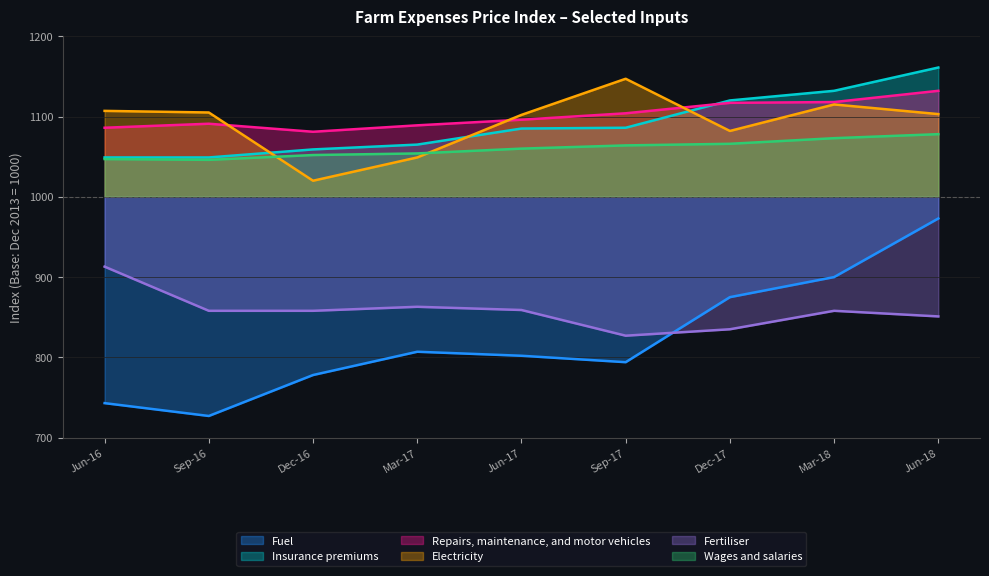

What value does the Wages and salaries series have at Dec-17, to the nearest 10?

70